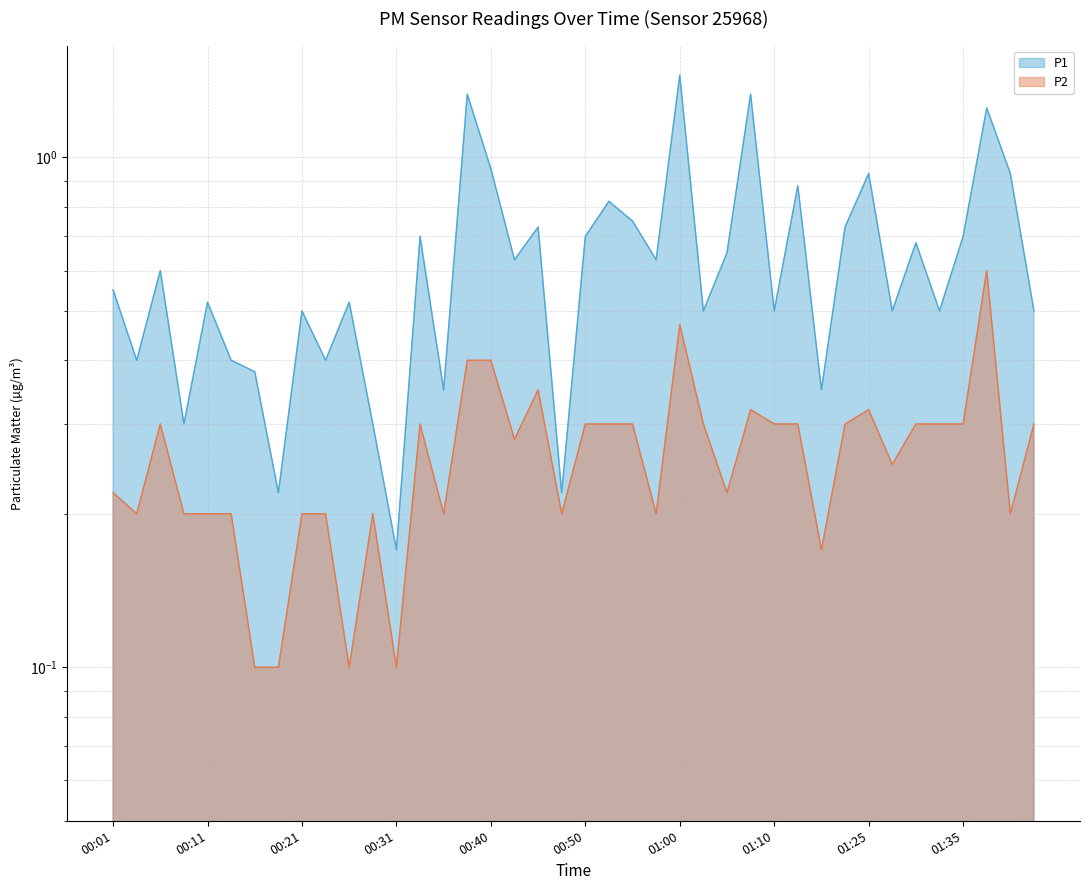

Reading left to right, list all the values displayed in this chart.

P1: 0.6	0.4	0.6	0.3	0.5	0.4	0.4	0.2	0.5	0.4	0.5	0.3	0.2	0.7	0.3	1.3	0.9	0.6	0.7	0.2	0.7	0.8	0.8	0.6	1.4	0.5	0.7	1.3	0.5	0.9	0.3	0.7	0.9	0.5	0.7	0.5	0.7	1.2	0.9	0.5
P2: 0.2	0.2	0.3	0.2	0.2	0.2	0.1	0.1	0.2	0.2	0.1	0.2	0.1	0.3	0.2	0.4	0.4	0.3	0.3	0.2	0.3	0.3	0.3	0.2	0.5	0.3	0.2	0.3	0.3	0.3	0.2	0.3	0.3	0.2	0.3	0.3	0.3	0.6	0.2	0.3